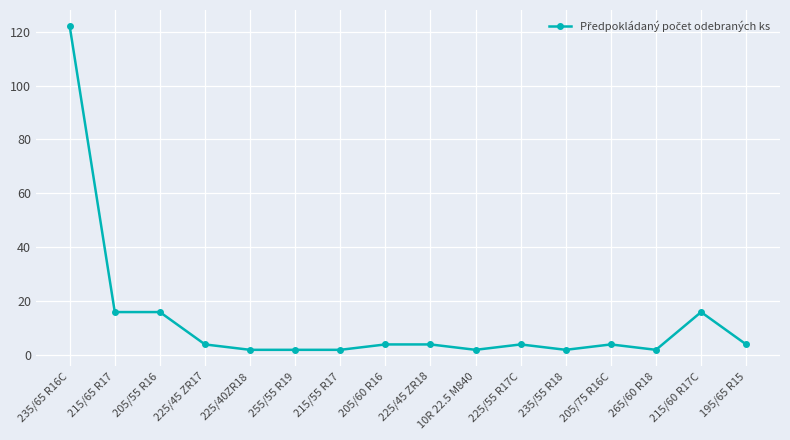

Between 225/45 ZR18 and 205/55 R16, which is larger?

205/55 R16